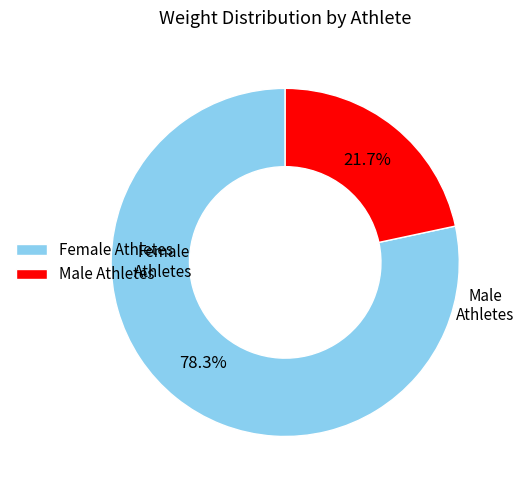

Combined, do Male Athletes and Female Athletes account for over 50%?

Yes